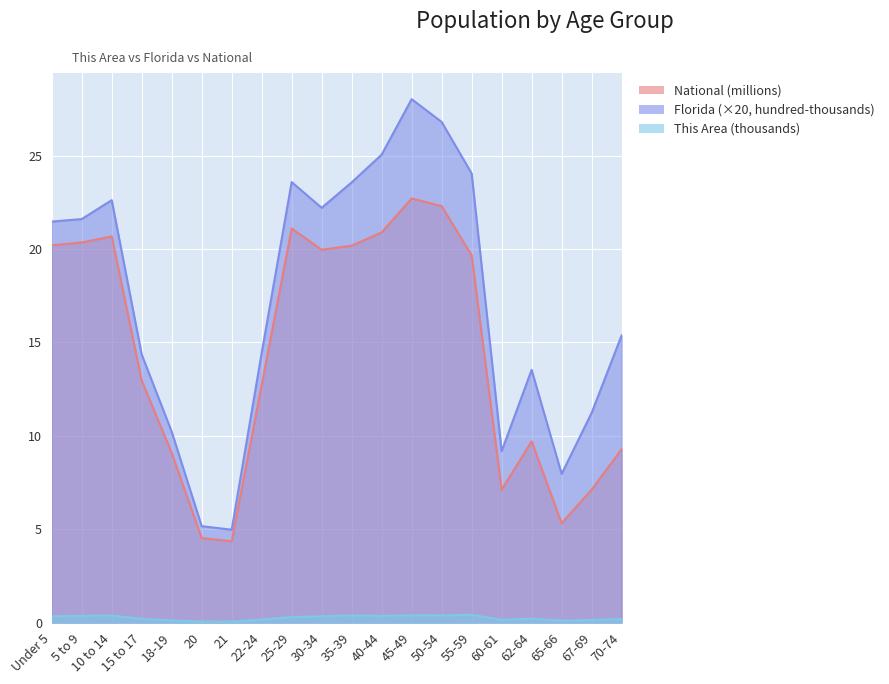

What is the difference between the Florida values at 5 to 9 and 67-69?

10.4